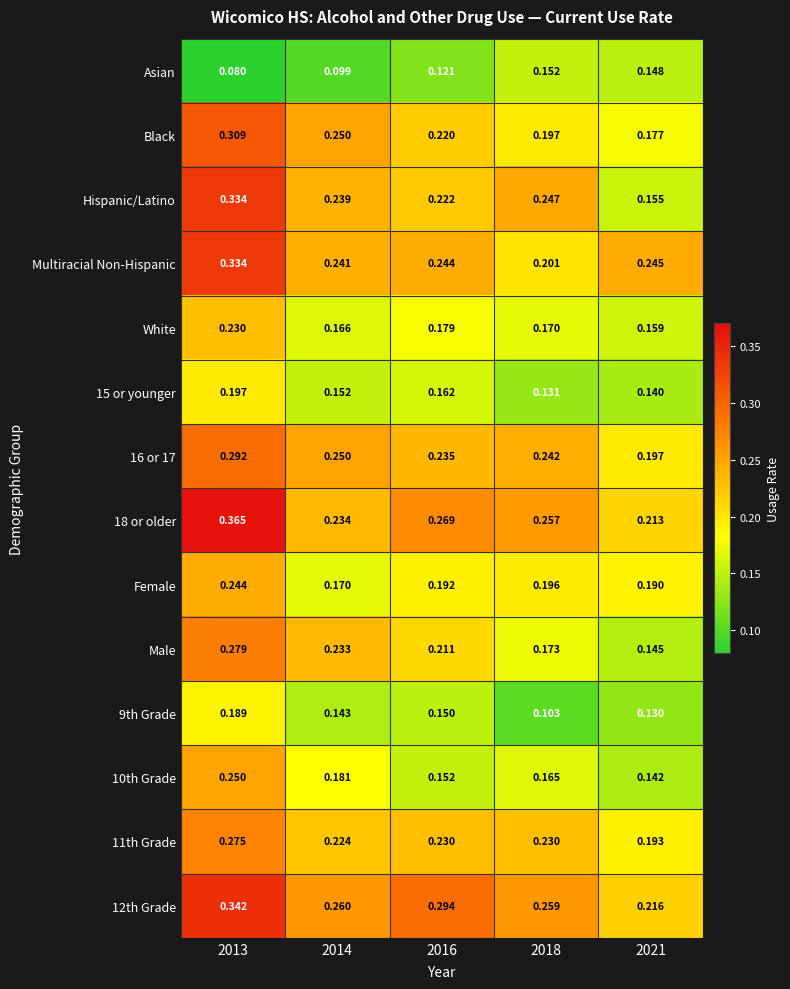

Is the value of Black at 2016 greater than the value of Asian at 2021?

Yes